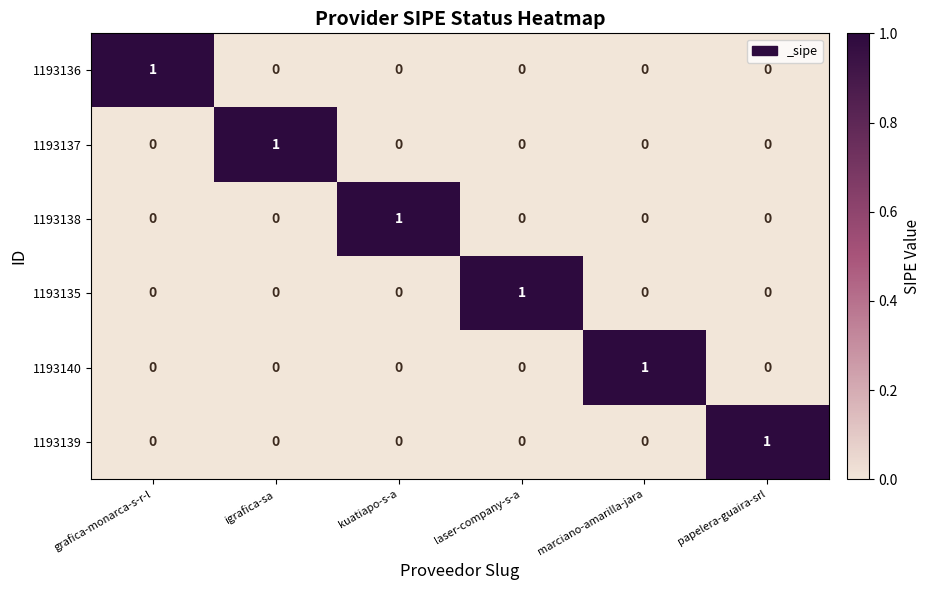

The value of 1193135 at igrafica-sa is -1. True or false?

False